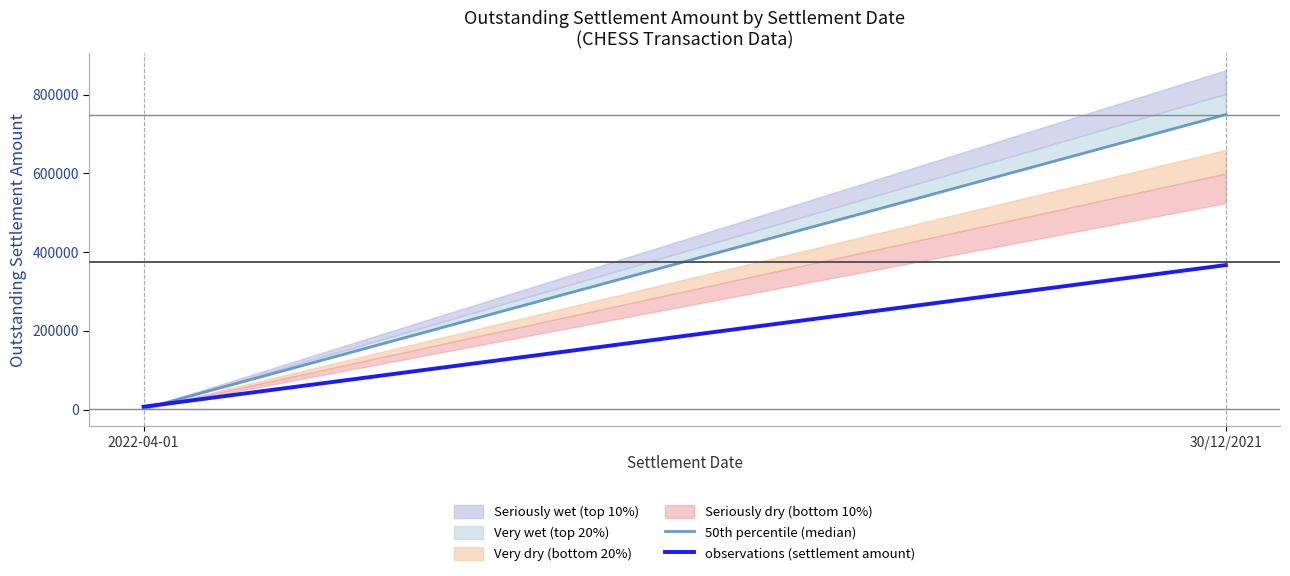

Which series has the largest range (max minus min)?

50th percentile (median)